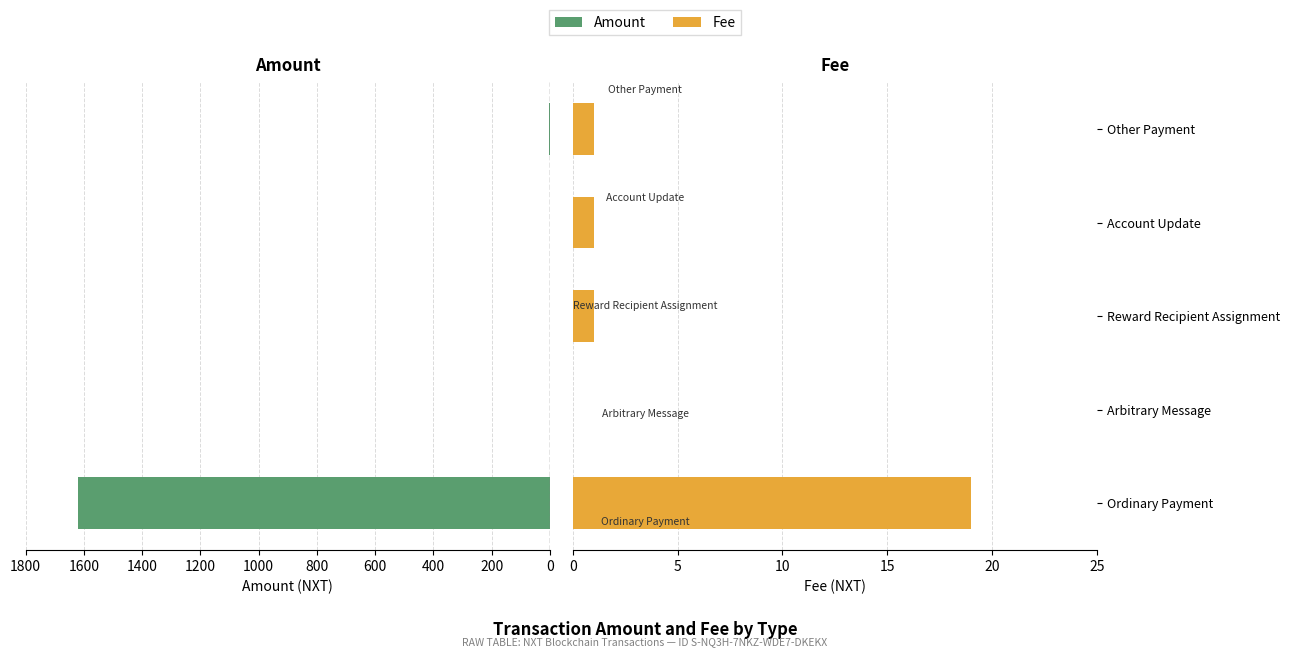

Are the bars horizontal?

Yes